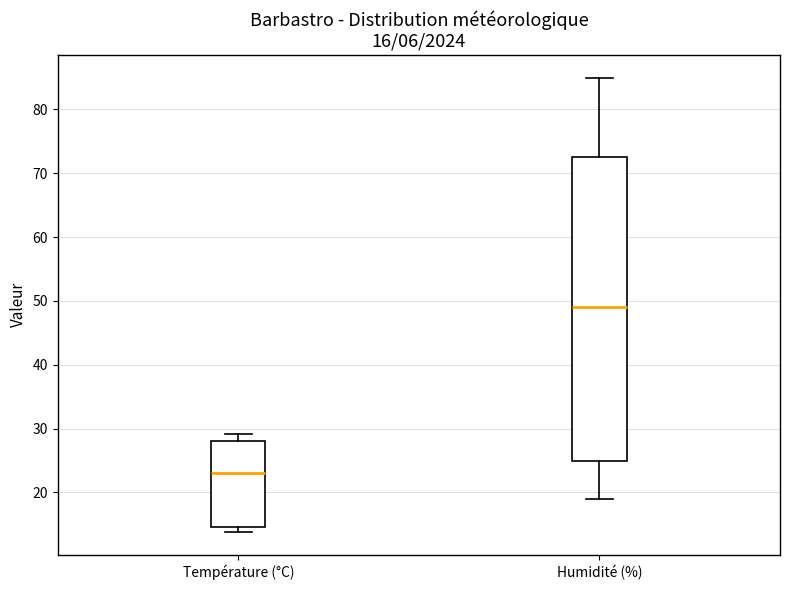

Which box's median line is the highest?

Humidité (%)